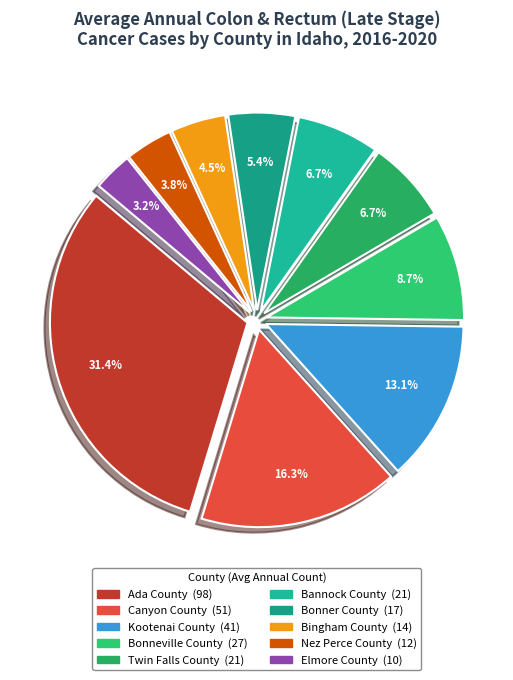

To the nearest percent, what portion does Kootenai County represent?

13%